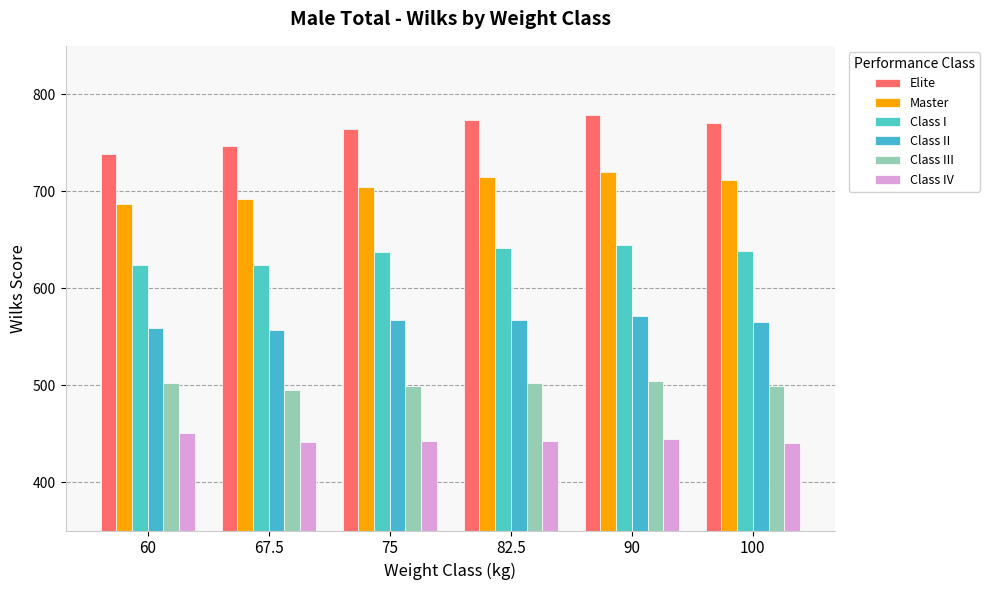

How many groups of bars are there?

6